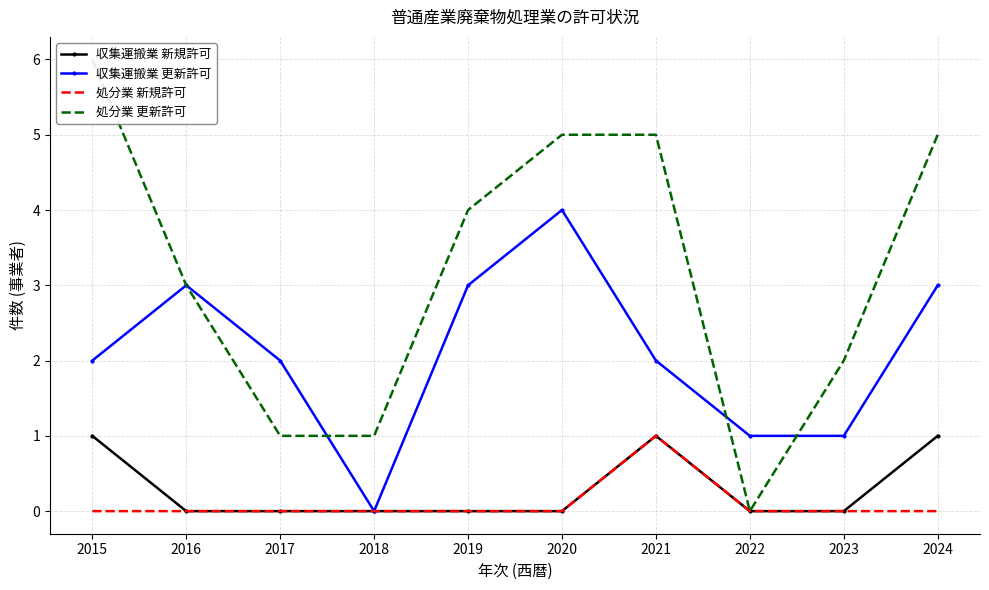

Reading left to right, extract all data points from this chart.

収集運搬業 新規許可: 1	0	0	0	0	0	1	0	0	1
収集運搬業 更新許可: 2	3	2	0	3	4	2	1	1	3
処分業 新規許可: 0	0	0	0	0	0	1	0	0	0
処分業 更新許可: 6	3	1	1	4	5	5	0	2	5